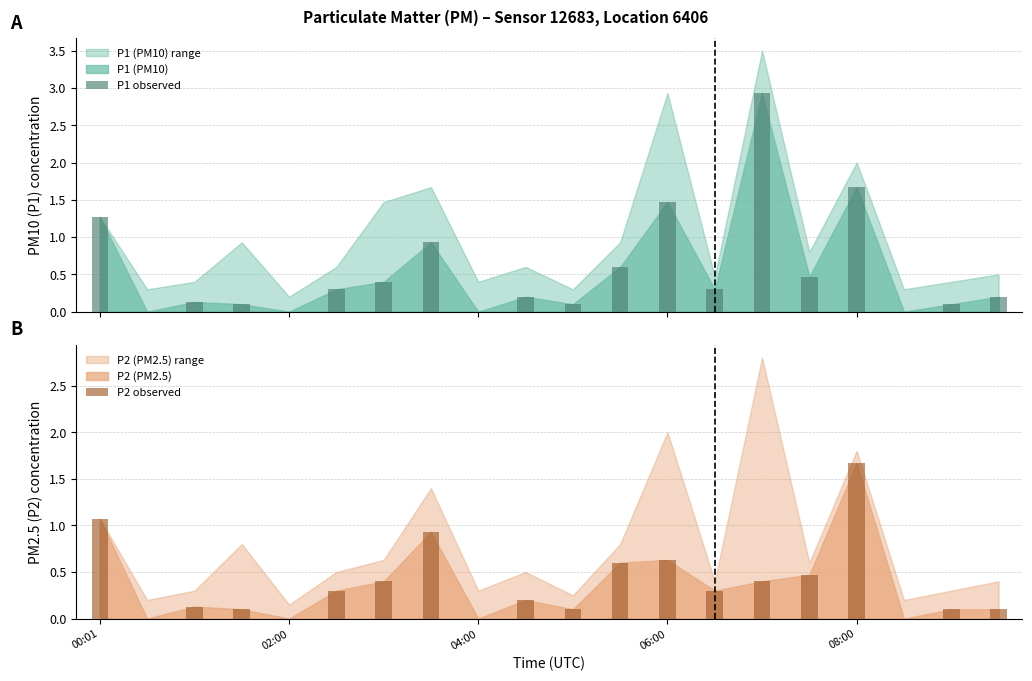

At which label does P2 observed reach its peak?

08:00